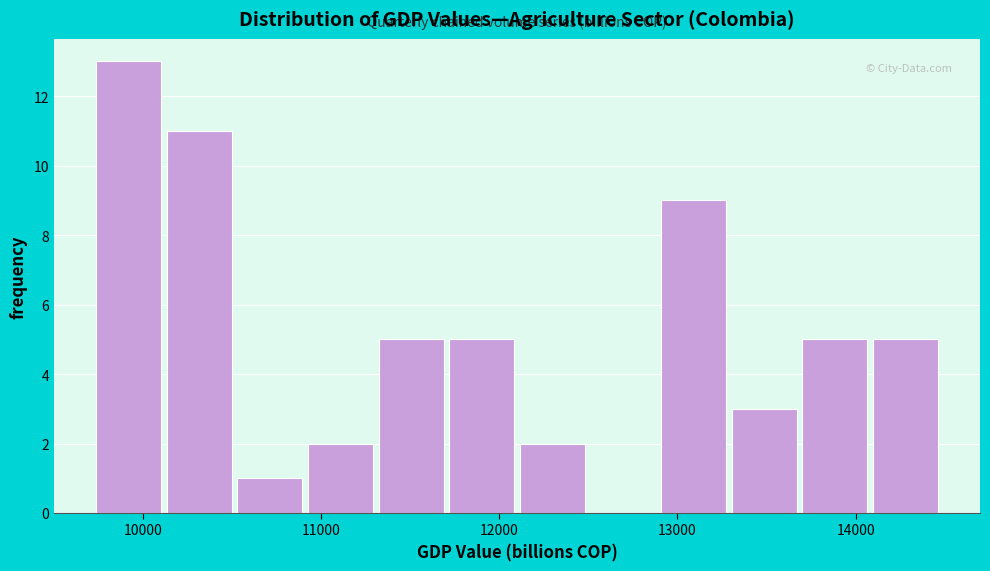

Read against the x-axis, roughly where is the centre of the tallest bar?

9900